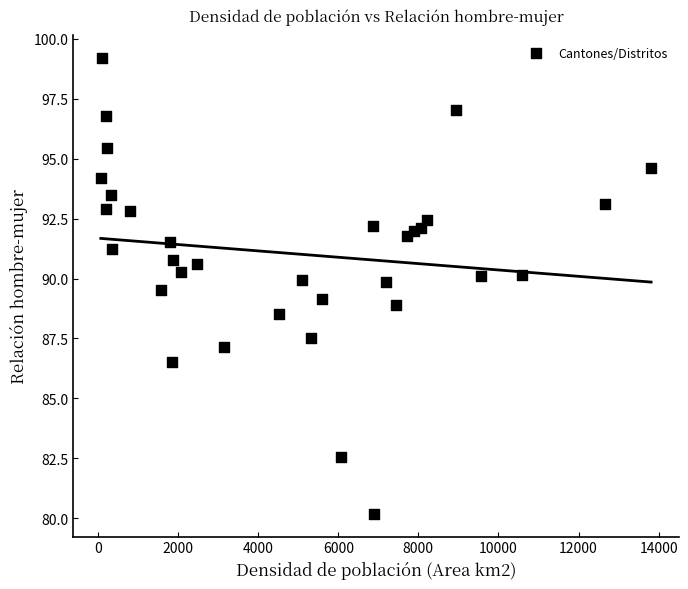

What is the range of X values (max minus min)?

13743.6